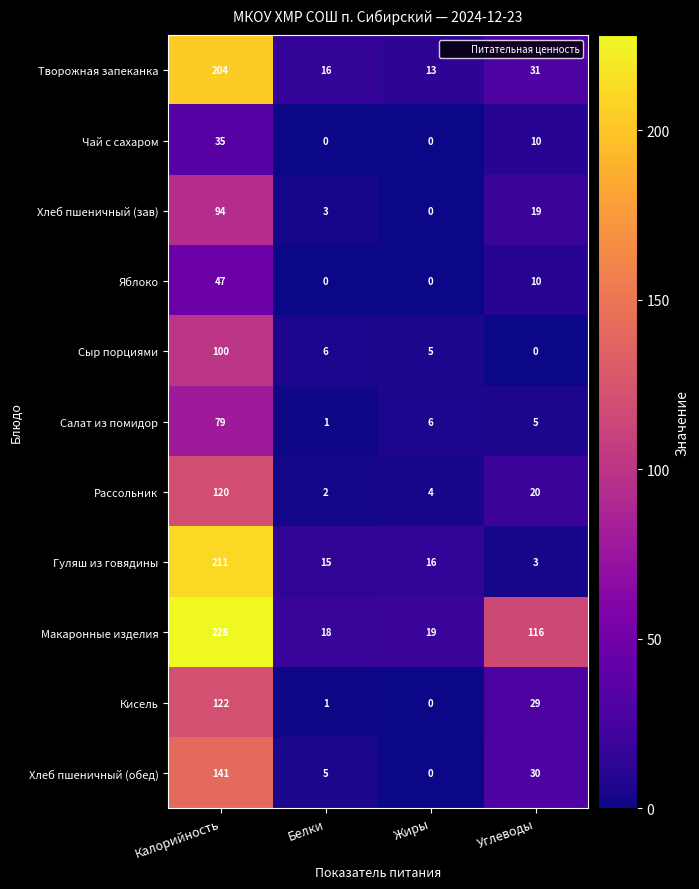

Which category has the highest value across all series?

Калорийность